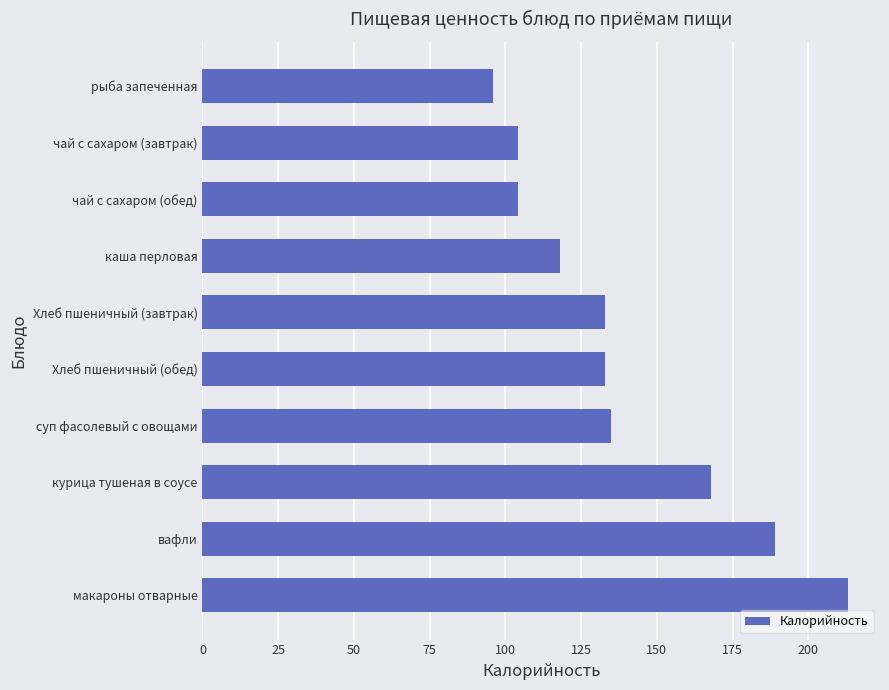

Reading bottom to top, extract all data points from this chart.

макароны отварные=213	вафли=189	курица тушеная в соусе=168	суп фасолевый с овощами=135	Хлеб пшеничный (обед)=133	Хлеб пшеничный (завтрак)=133	каша перловая=118	чай с сахаром (обед)=104	чай с сахаром (завтрак)=104	рыба запеченная=96